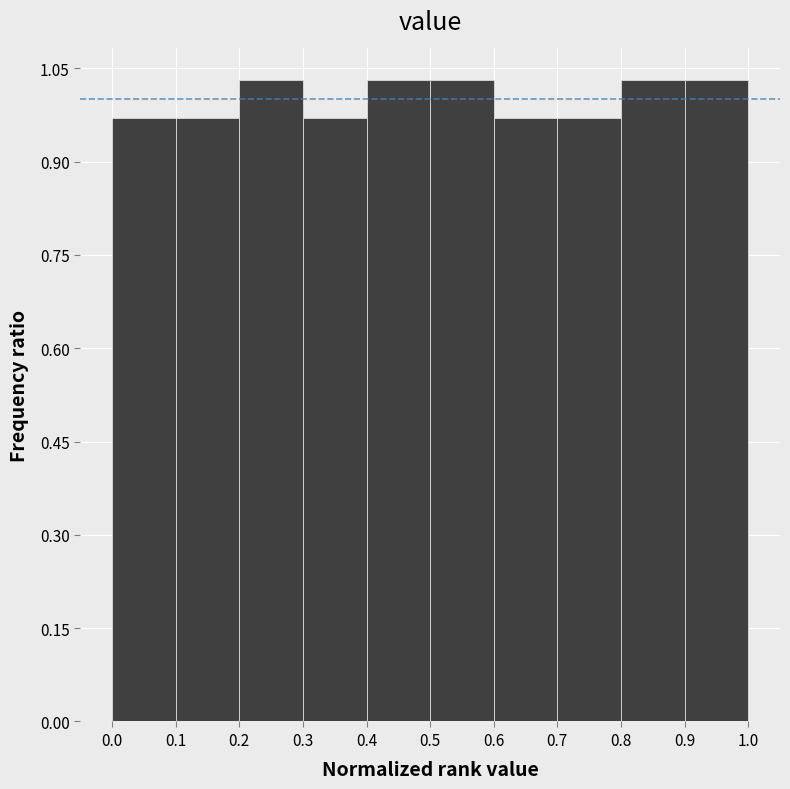

Reading left to right, transcribe this chart: for each bar, give the range it covers on the x-axis and its height. The values are not printed on the chart, so give them approximately, as read against the axis.

0.0 to 0.1: 0.96
0.1 to 0.2: 0.96
0.2 to 0.3: 1.04
0.3 to 0.4: 0.96
0.4 to 0.5: 1.04
0.5 to 0.6: 1.04
0.6 to 0.7: 0.96
0.7 to 0.8: 0.96
0.8 to 0.9: 1.04
0.9 to 1.0: 1.04